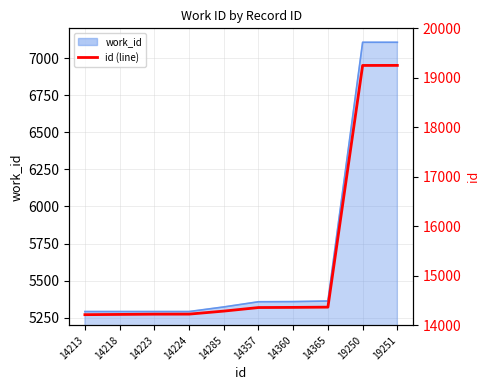

Which label corresponds to the largest value in the chart?

19251